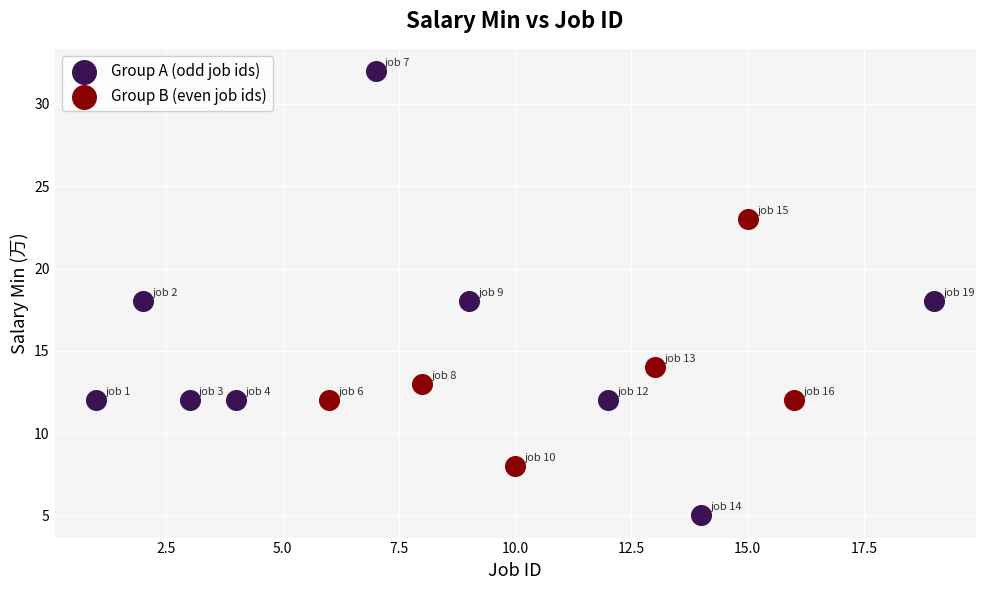

Which series reaches the maximum Y coordinate?

Group A (odd job ids)